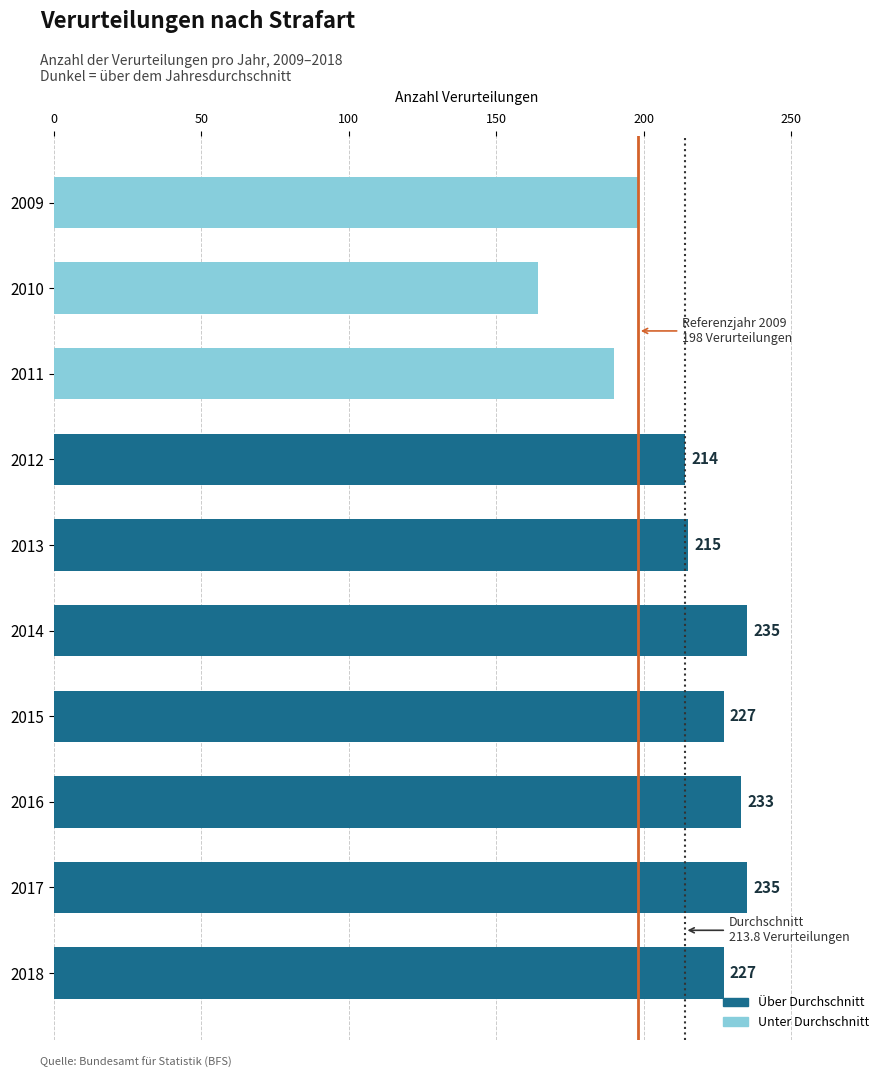

What is the difference between the maximum and minimum values?

71